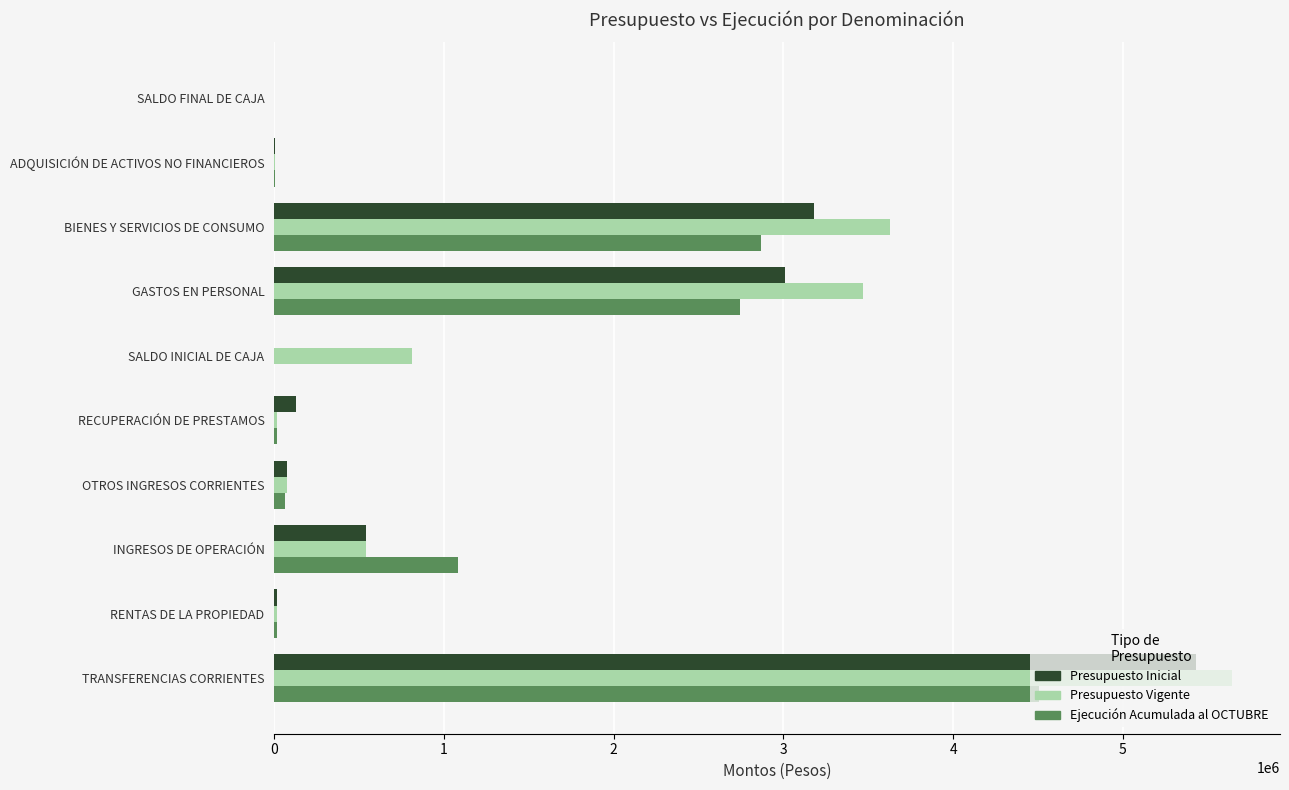

What is the sum of all Presupuesto Inicial values?

12373698